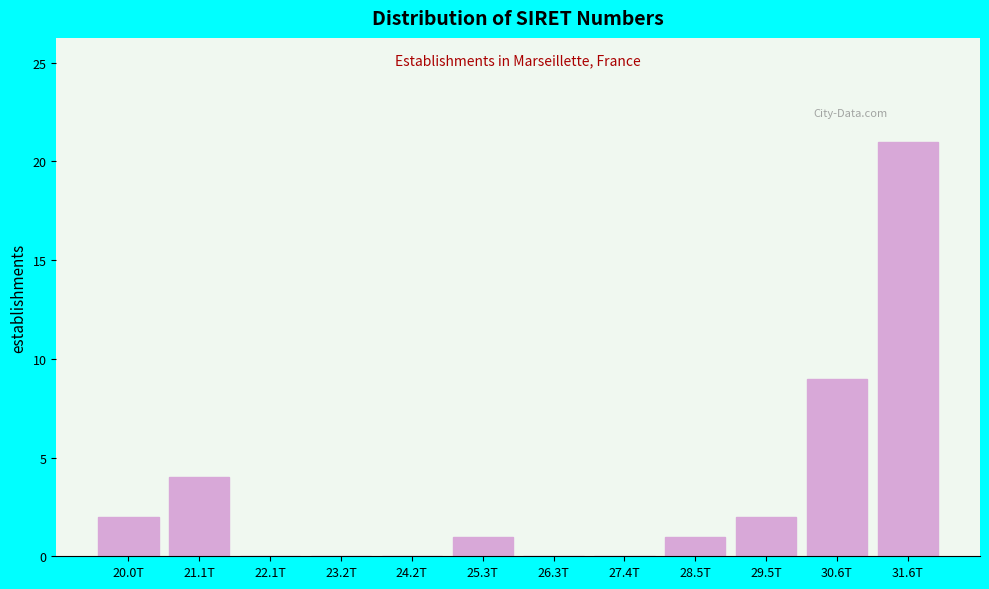

Reading left to right, extract all data points from this chart.

20.0T=2	21.1T=4	22.1T=0	23.2T=0	24.2T=0	25.3T=1	26.3T=0	27.4T=0	28.5T=1	29.5T=2	30.6T=9	31.6T=21